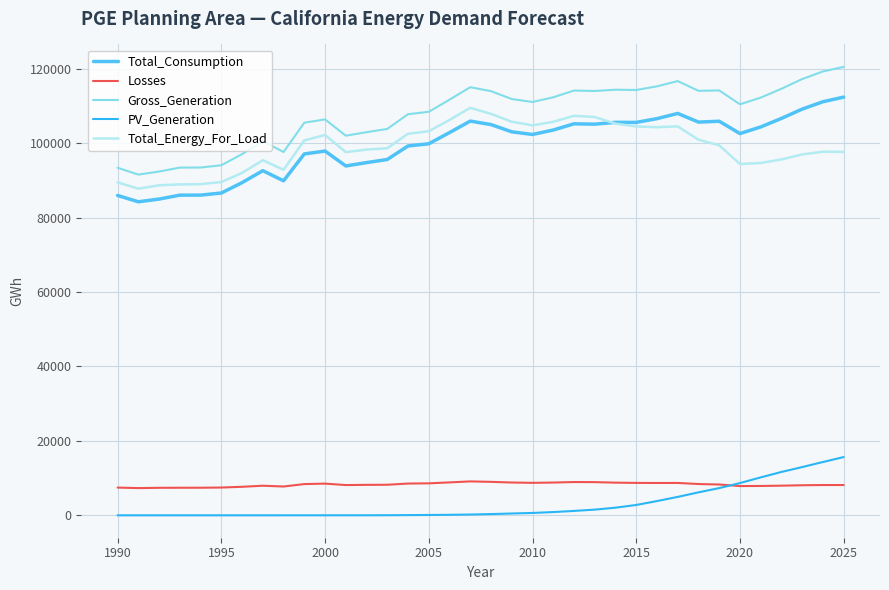

True or false: Gross_Generation and PV_Generation intersect in this chart.

False